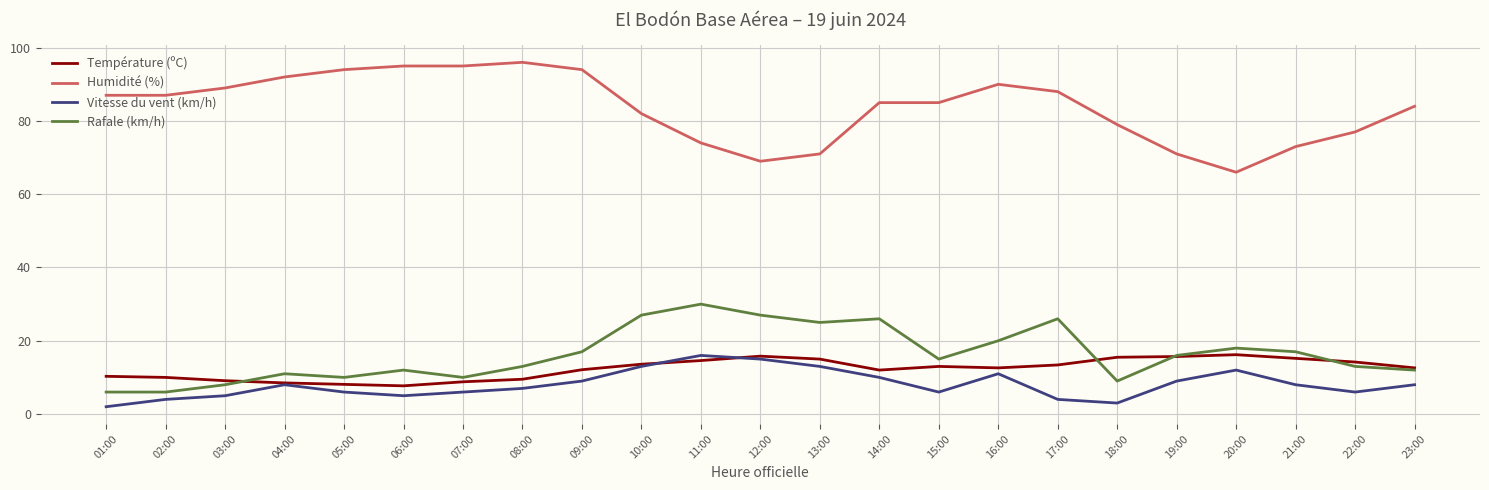

Is it true that Vitesse du vent (km/h) equals 3.0 at 08:00?

False